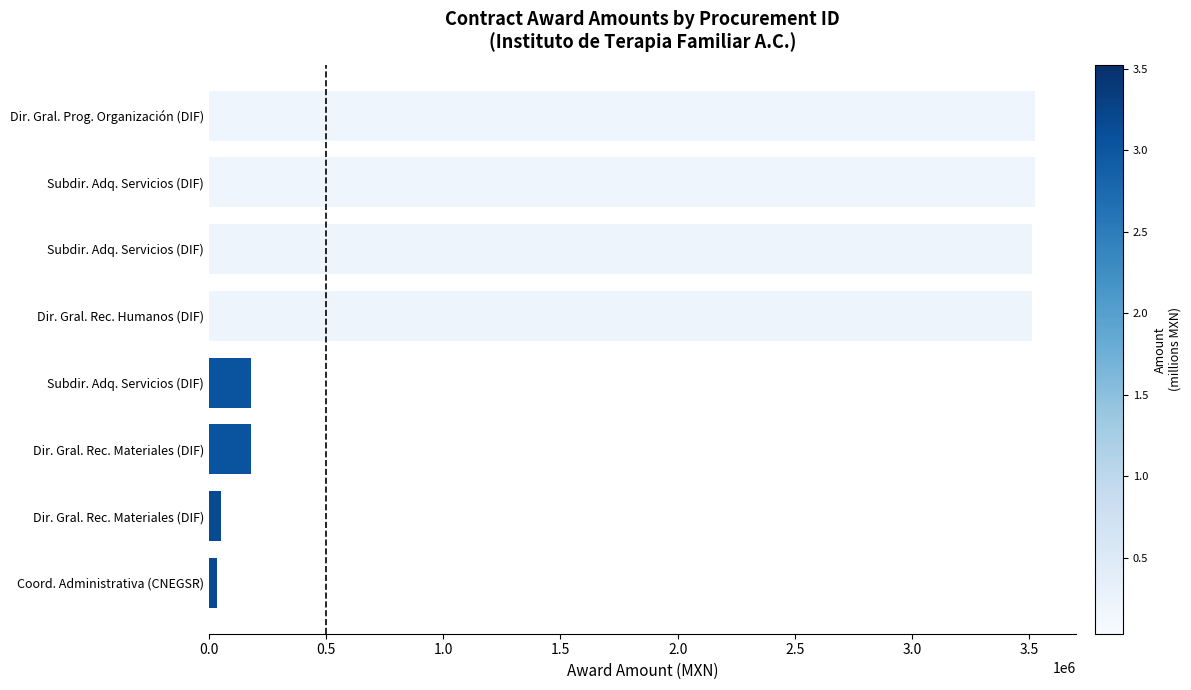

How many series are shown in this chart?

1